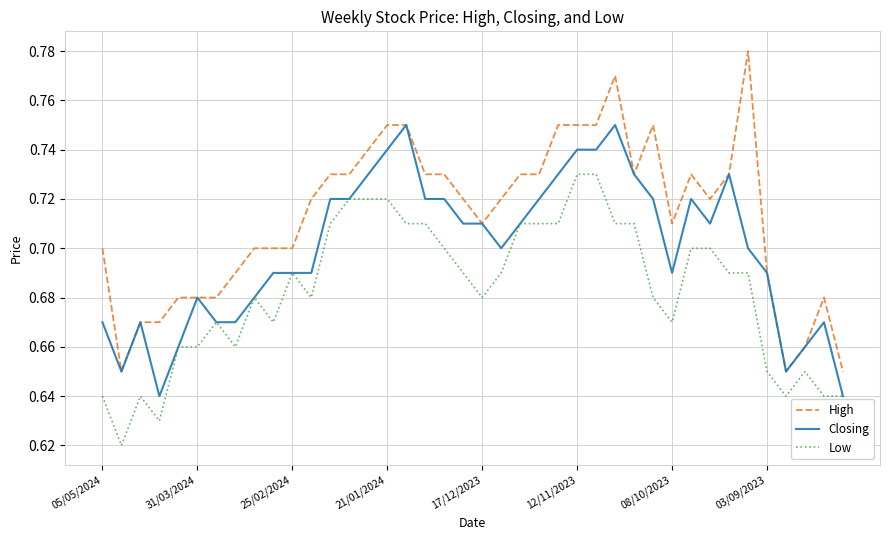

Which series has the largest total across all categories?

High